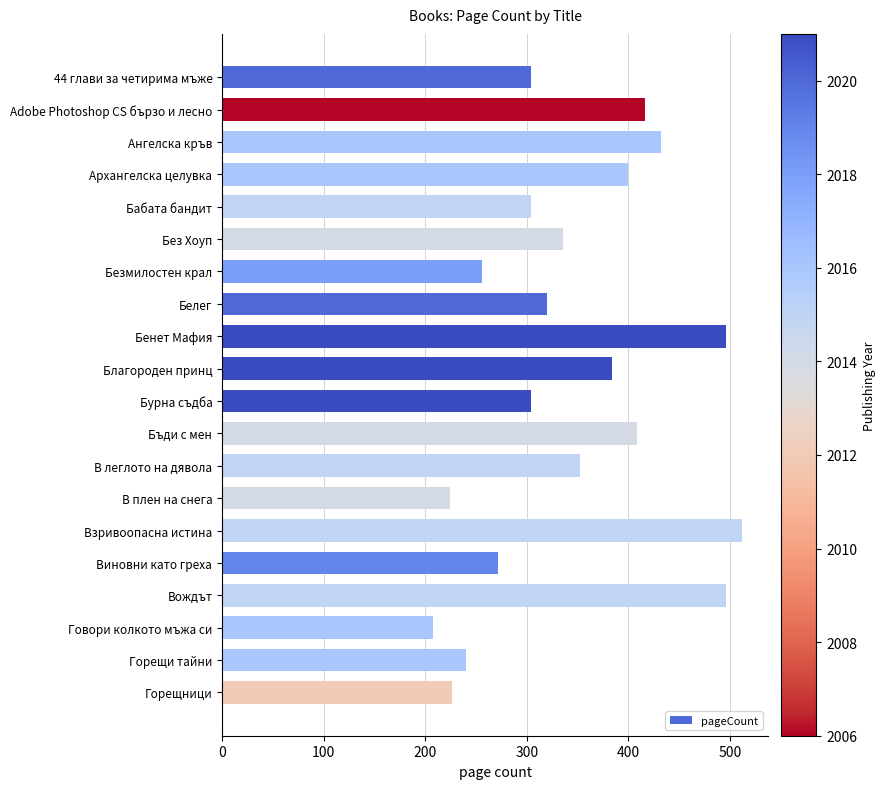

True or false: the data shows 833 at Бенет Мафия.

False